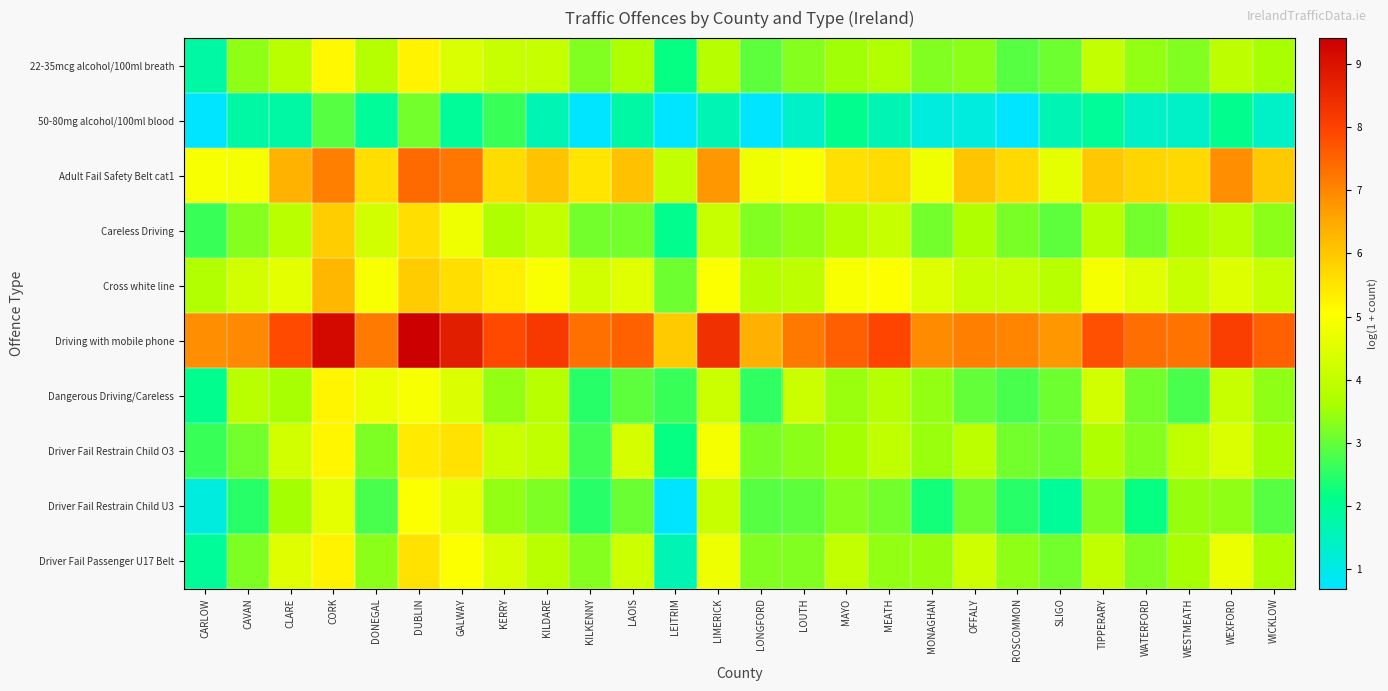

At how many categories does at least one series exceed 6?

25